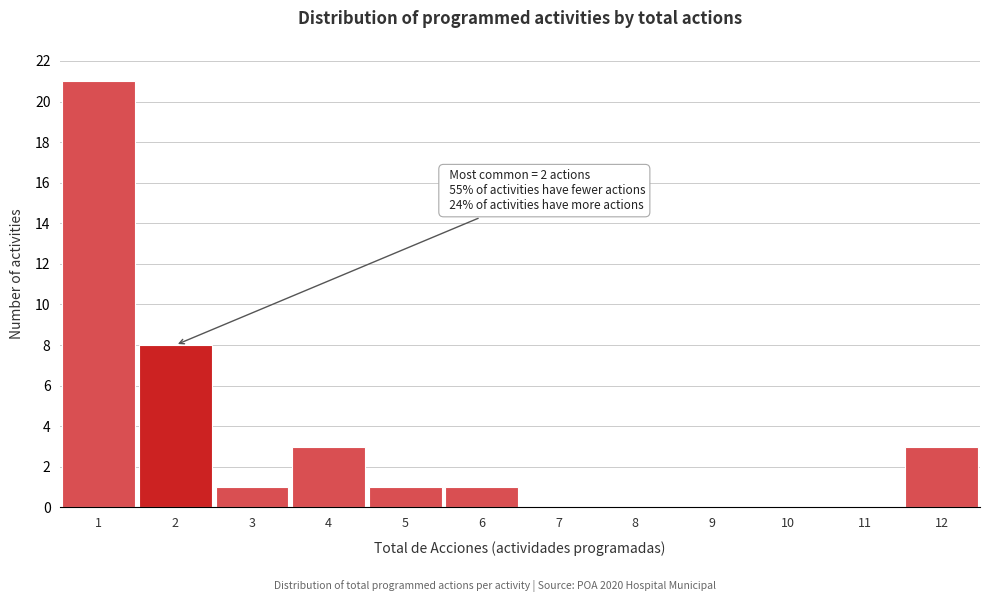

Over which range of the x-axis is the bar tallest?

0.5 to 1.5